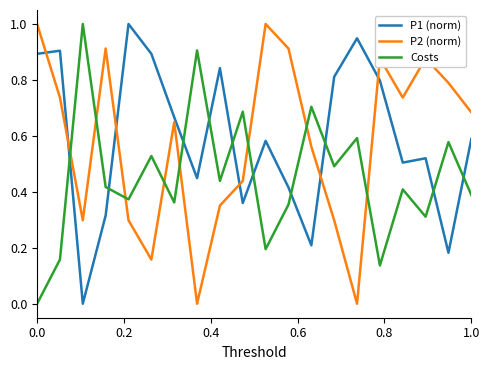

What is the maximum value shown in the chart?

1.0